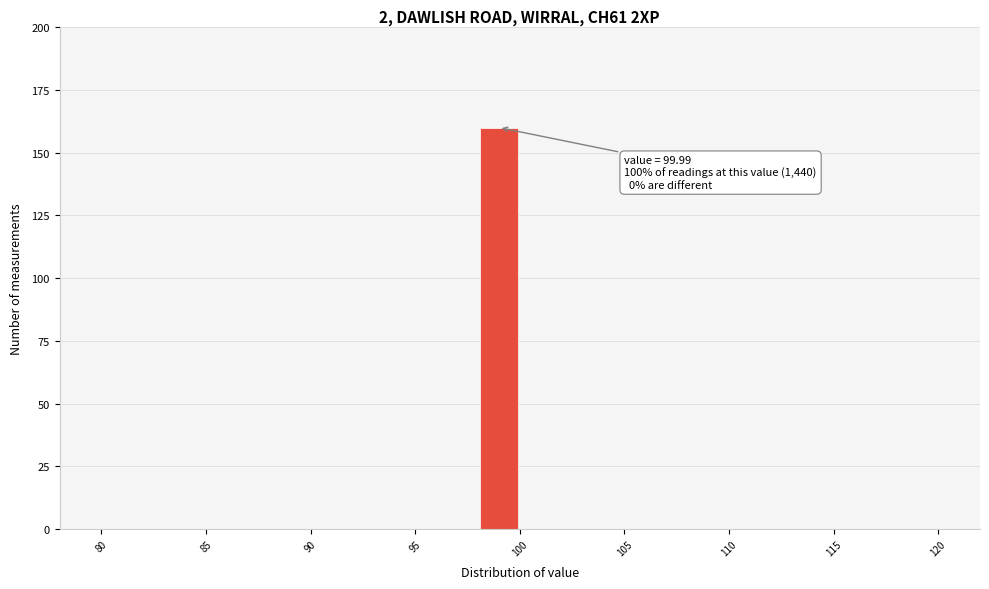

Which range on the x-axis has the tallest bar?

98 to 100